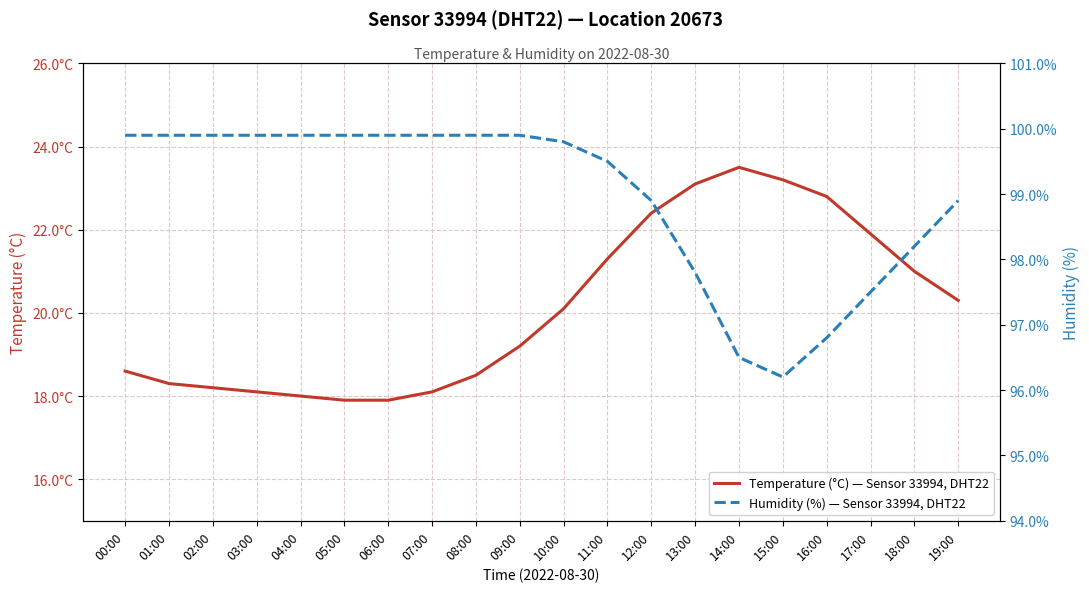

What is the total value across all series at 08:00?

118.4